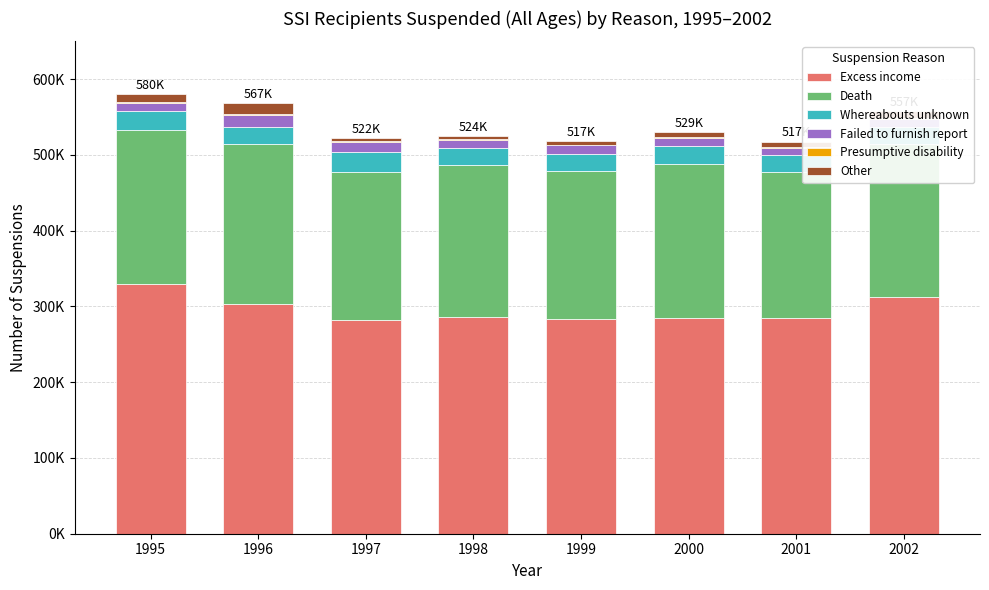

Are the bars grouped side by side (vs. stacked)?

No